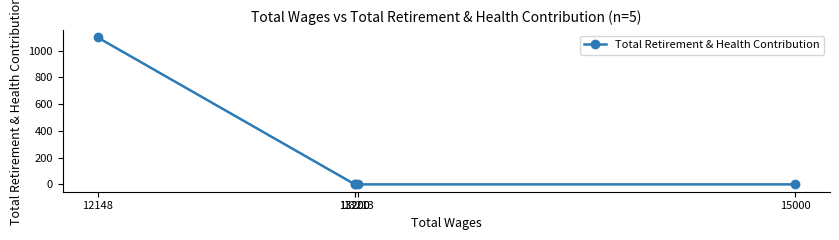

At which label is the value closest to 549?

13200